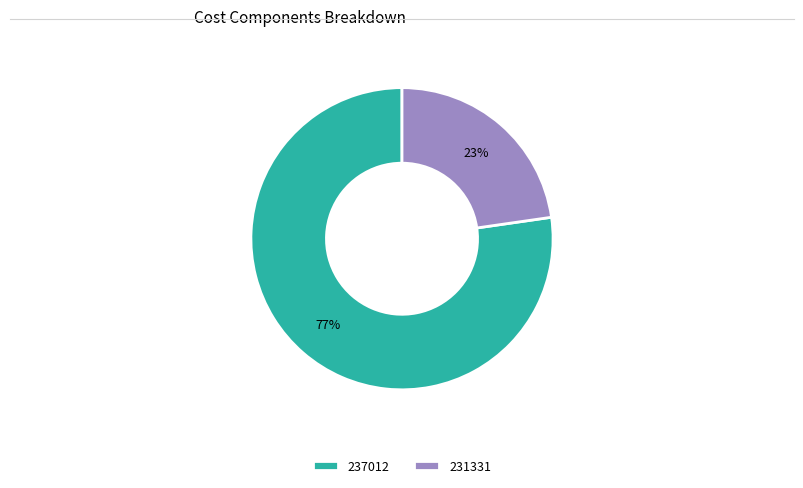

To the nearest percent, what is the combined percentage of 231331 and 237012?

100%